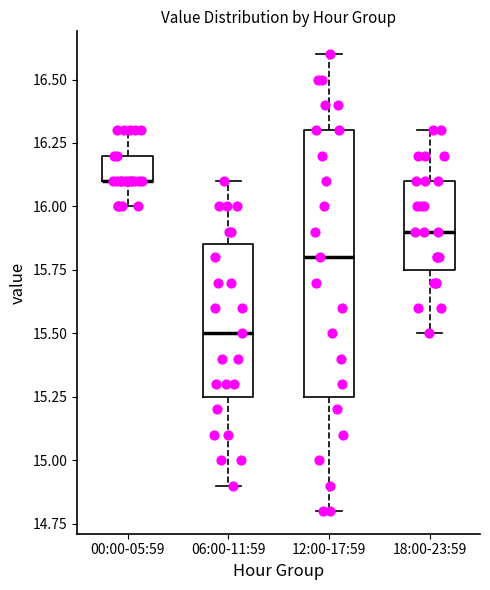

Reading left to right, transcribe this box plot: for each box, give where its median line is, the range the box spans, and where its two whiskers end, as read against the y-axis. The values are not printed on the chart, so give them approximately, as read against the axis.

00:00-05:59: median 16.10 (drawn on the box's lower edge), box 16.10 to 16.20, whiskers 16.00 to 16.30
06:00-11:59: median 15.50, box 15.25 to 15.85, whiskers 14.90 to 16.10
12:00-17:59: median 15.80, box 15.25 to 16.30, whiskers 14.80 to 16.60
18:00-23:59: median 15.90, box 15.75 to 16.10, whiskers 15.50 to 16.30